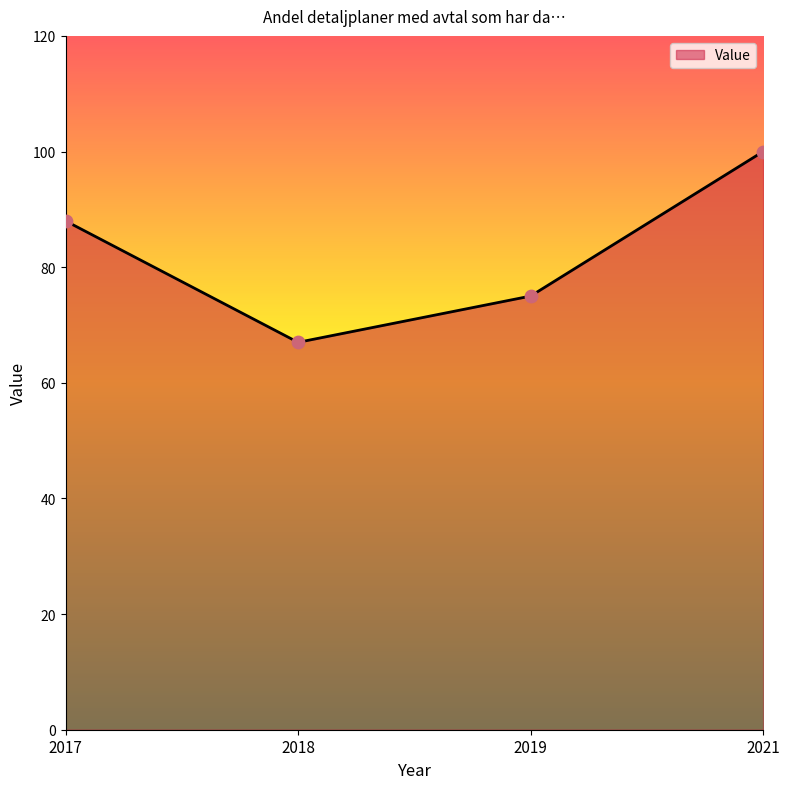

Which has a higher value, 2019 or 2021?

2021